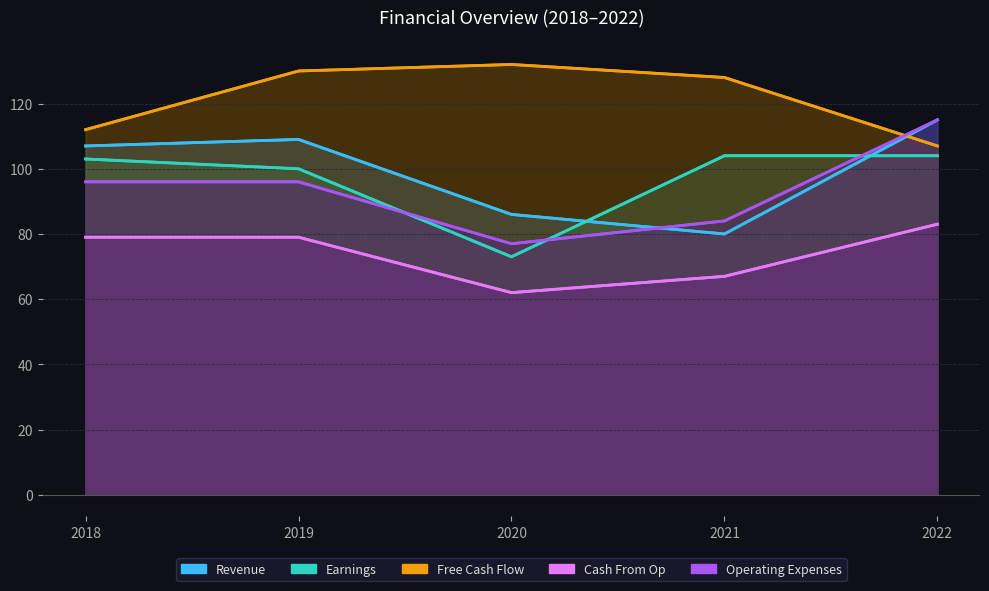

Rank the categories by Operating Expenses value from highest to lowest.

2022, 2018, 2019, 2021, 2020